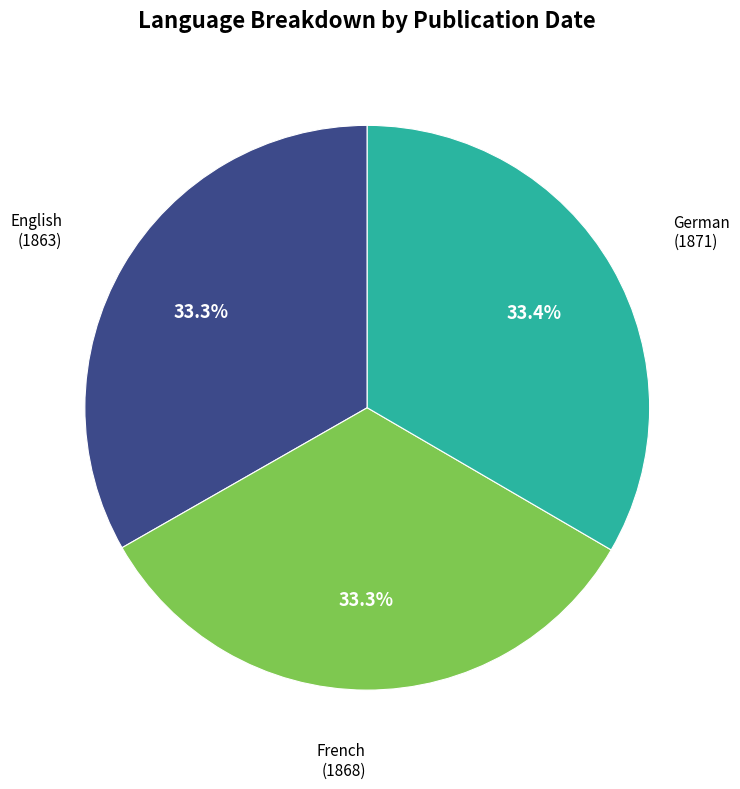

How many slices are in this pie chart?

3